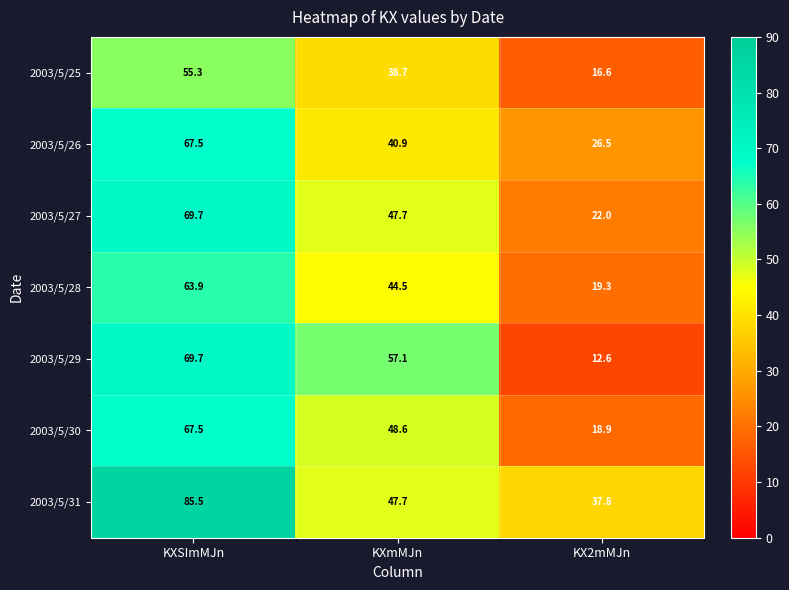

The value of 2003/5/26 at KXmMJn is 68.8. True or false?

False